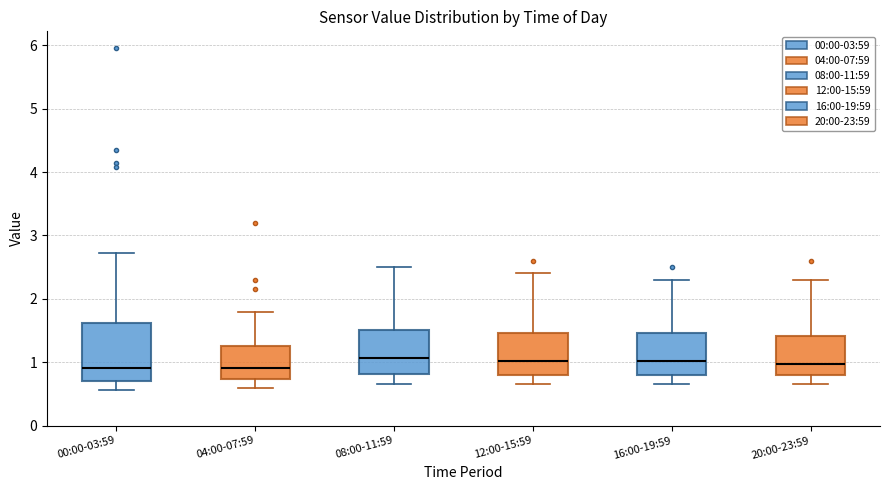

Reading left to right, read every box against the y-axis: the position of its median line, the range the box covers, and the ends of its whiskers. The values are not printed on the chart, so give them approximately, as read against the axis.

00:00-03:59: median 0.9, box 0.7 to 1.6, whiskers 0.6 to 2.7
04:00-07:59: median 0.9, box 0.7 to 1.3, whiskers 0.6 to 1.8
08:00-11:59: median 1.1, box 0.8 to 1.5, whiskers 0.7 to 2.5
12:00-15:59: median 1.0, box 0.8 to 1.5, whiskers 0.7 to 2.4
16:00-19:59: median 1.0, box 0.8 to 1.5, whiskers 0.7 to 2.3
20:00-23:59: median 1.0, box 0.8 to 1.4, whiskers 0.7 to 2.3